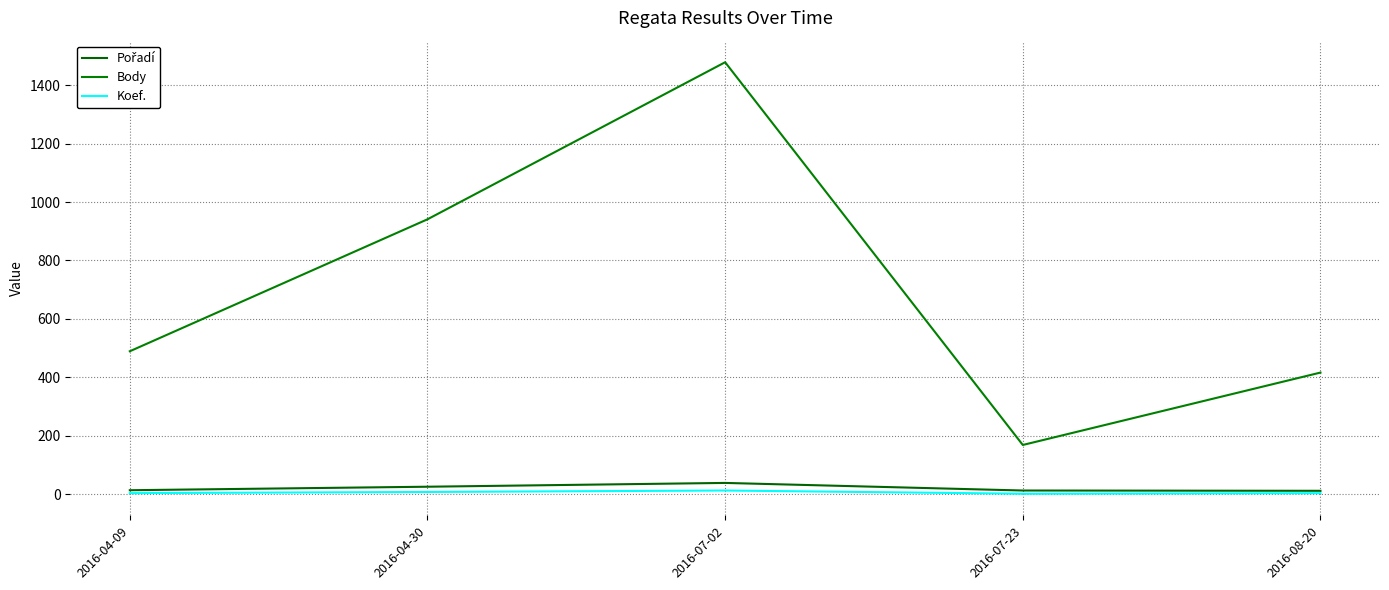

Rank the series by their maximum value, from highest to lowest.

Body, Pořadí, Koef.